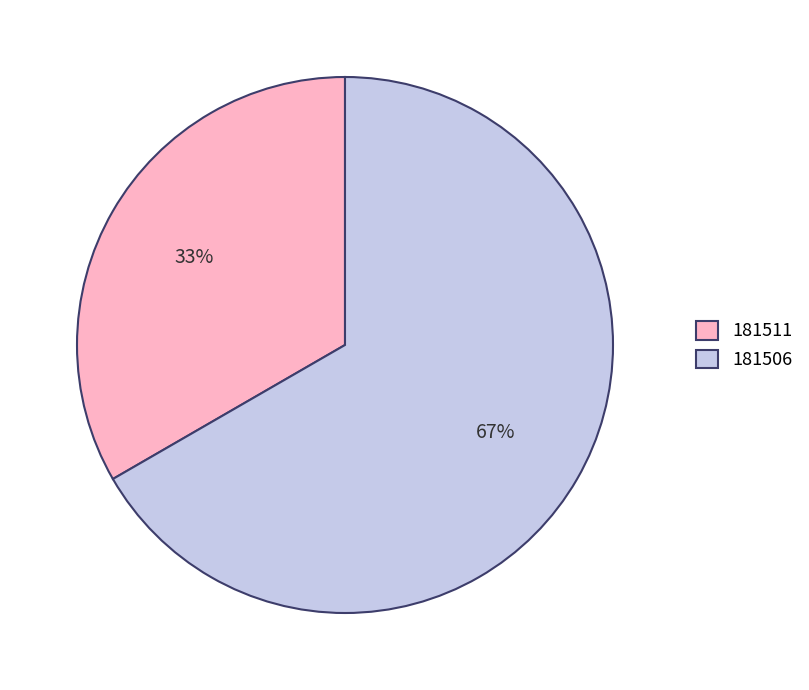

Which slice is the largest?

181506